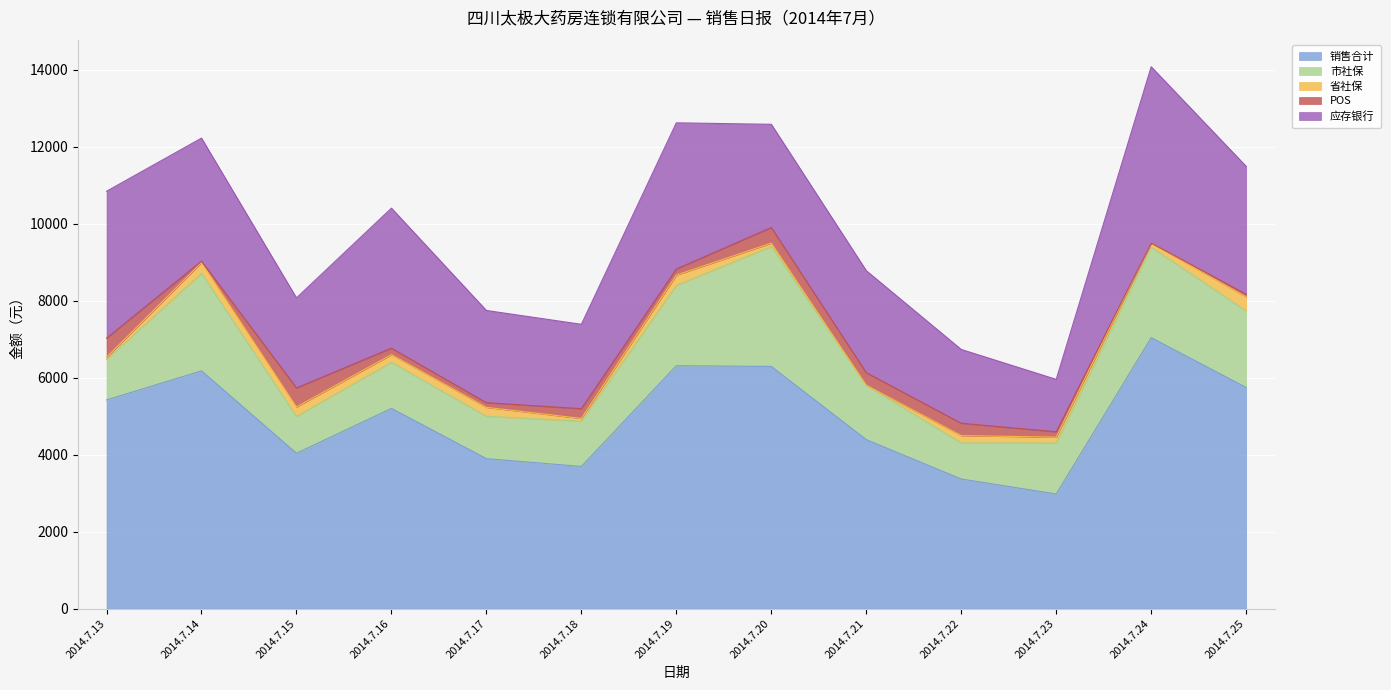

Reading left to right, list all the values displayed in this chart.

销售合计: 5421.5	6177.4	4036.1	5202.1	3895.4	3693.1	6310.8	6291.5	4389.7	3366.2	2977.8	7039.2	5745.3
市社保: 1052.0	2534.4	956.8	1198.1	1100.1	1176.4	2084.9	3116.8	1412.5	939.1	1323.3	2353.3	1989.5
省社保: 57.7	280.8	245.4	198.2	233.0	70.6	270.0	87.1	0.0	189.0	152.9	106.0	363.4
POS: 495.0	35.0	495.0	167.1	120.7	254.2	157.3	405.2	326.6	320.6	139.9	0.0	70.0
应存银行: 3816.8	3196.7	2338.9	3638.7	2396.6	2191.9	3798.6	2682.4	2650.6	1917.5	1361.7	4579.9	3322.4